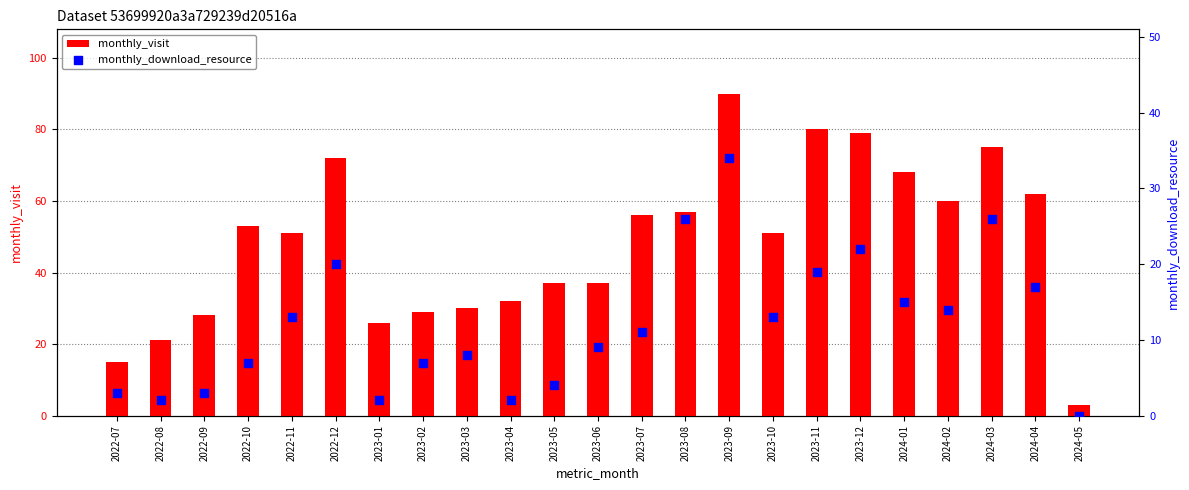

Which series has the largest total across all categories?

monthly_visit